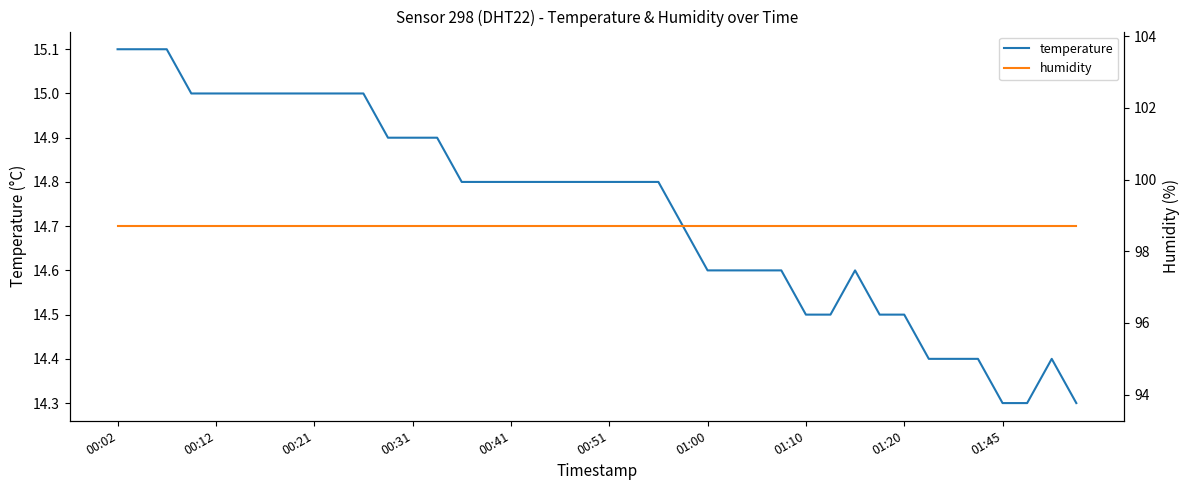

At which label is humidity closest to 98?

00:02